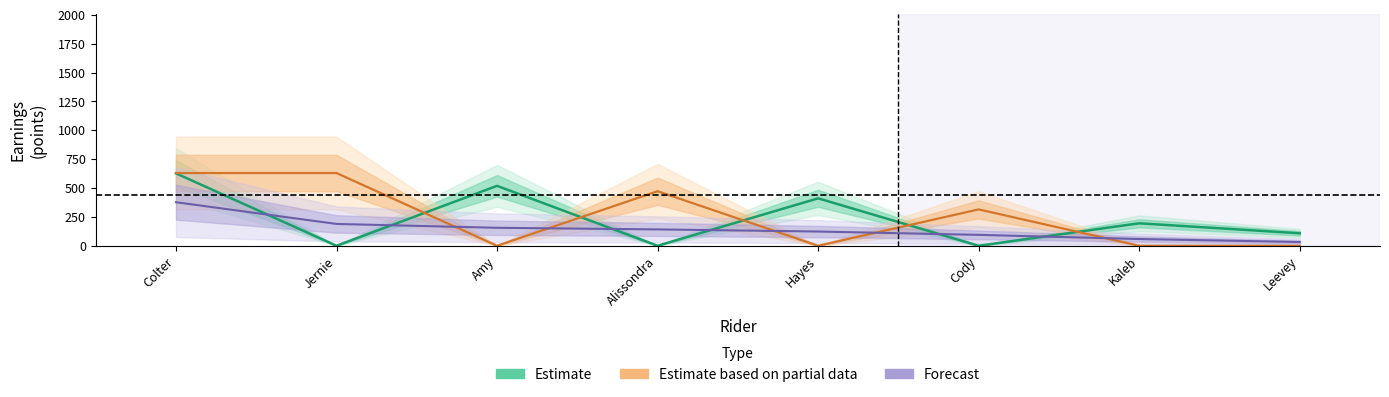

Reading left to right, transcribe all the data shown in this chart.

Estimate: Colter=627.0	Jernie=0.0	Amy=518.9	Alissondra=0.0	Hayes=410.8	Cody=0.0	Kaleb=194.6	Leevey=108.1
Estimate based on partial data: Colter=629.8	Jernie=629.8	Amy=0.0	Alissondra=472.4	Hayes=0.0	Cody=314.9	Kaleb=0.0	Leevey=0.0
Forecast: Colter=377.0	Jernie=188.9	Amy=155.7	Alissondra=141.7	Hayes=123.2	Cody=94.5	Kaleb=58.4	Leevey=32.4